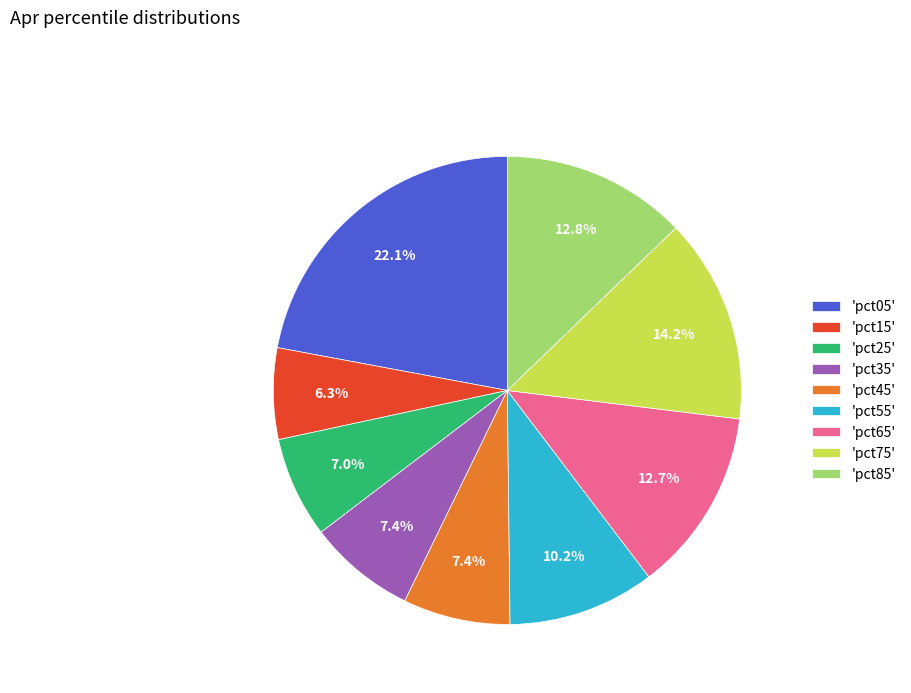

What is the largest slice in the pie chart?

'pct05'